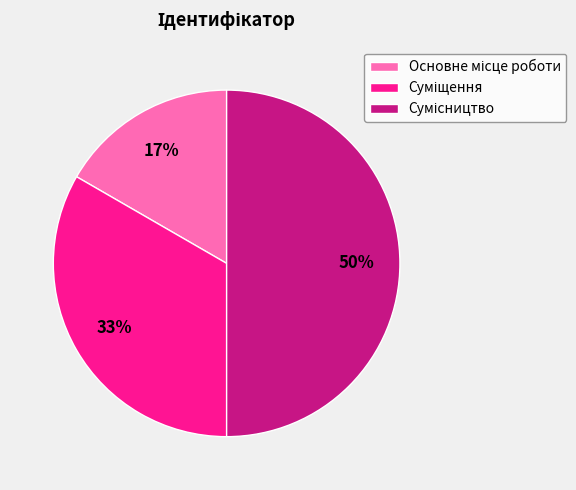

To the nearest percent, what is the difference between the largest and smallest slice percentages?

33%